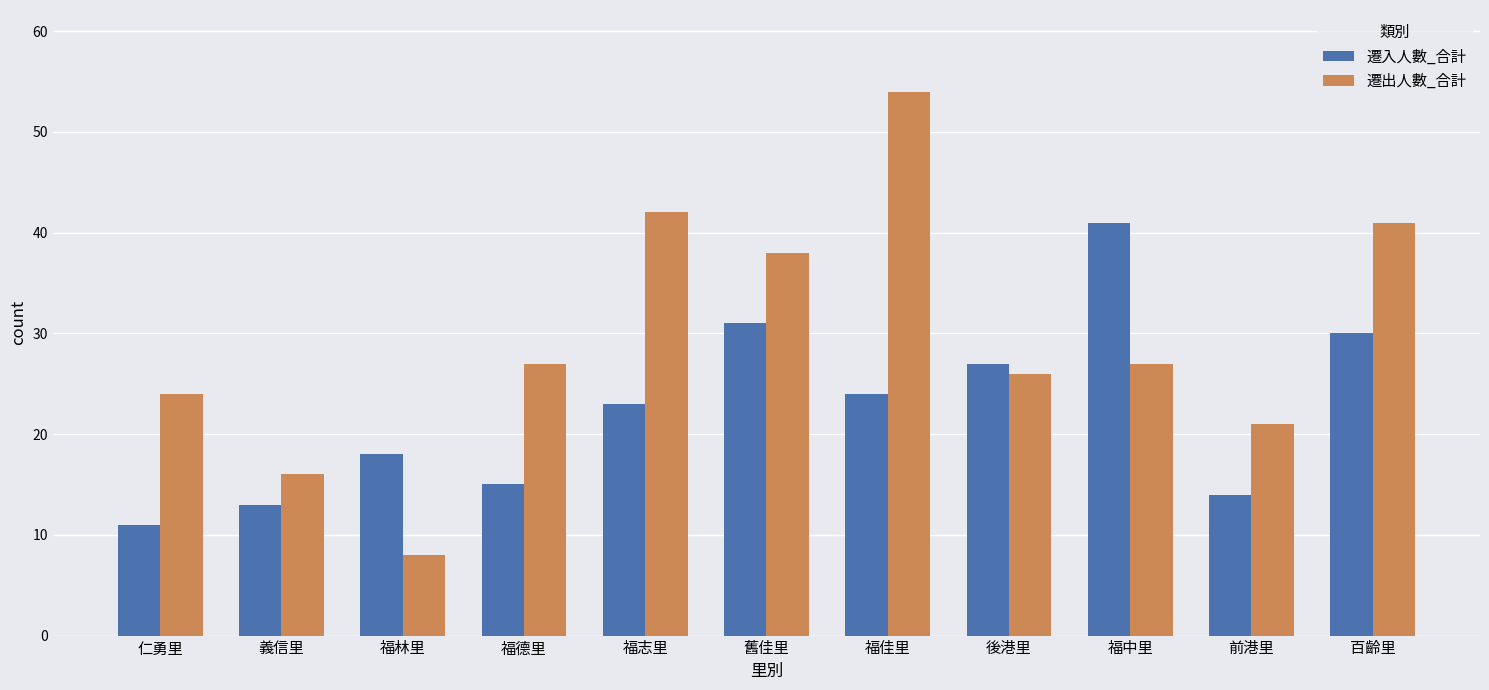

At which category does the chart reach its peak across all series?

福佳里